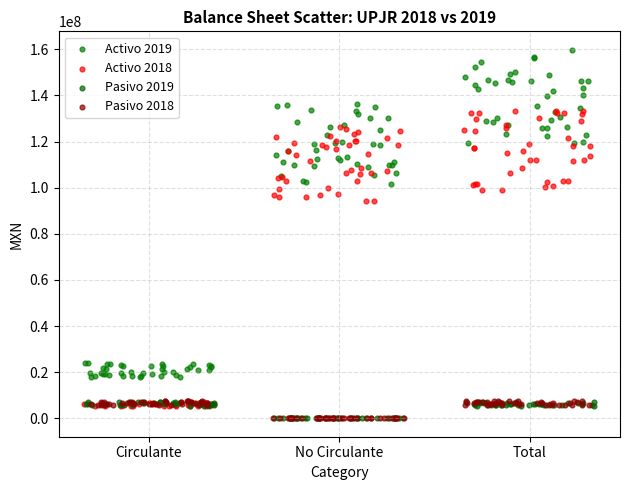

Which series contains the highest Y value?

Activo 2019